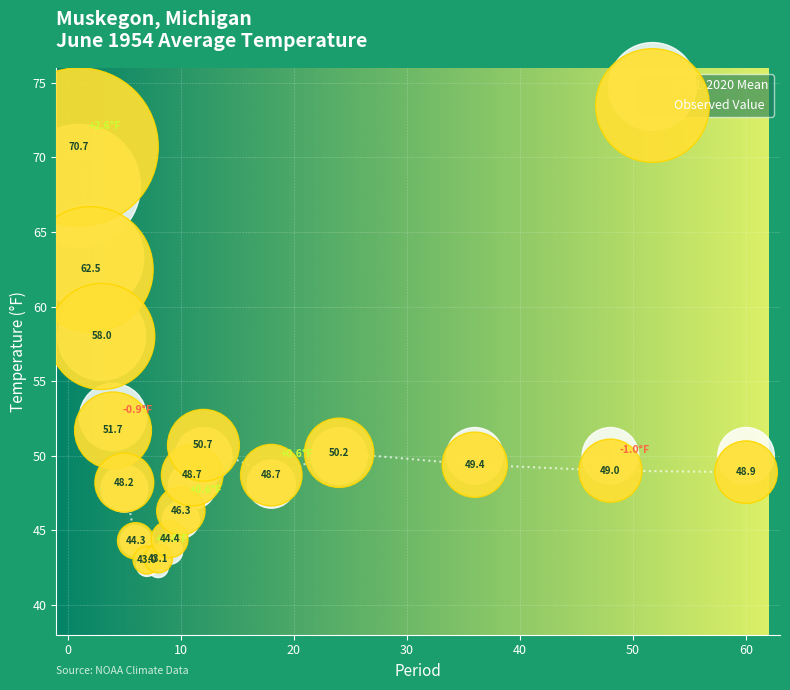

Which series has the largest Y range (max minus min)?

Observed Value